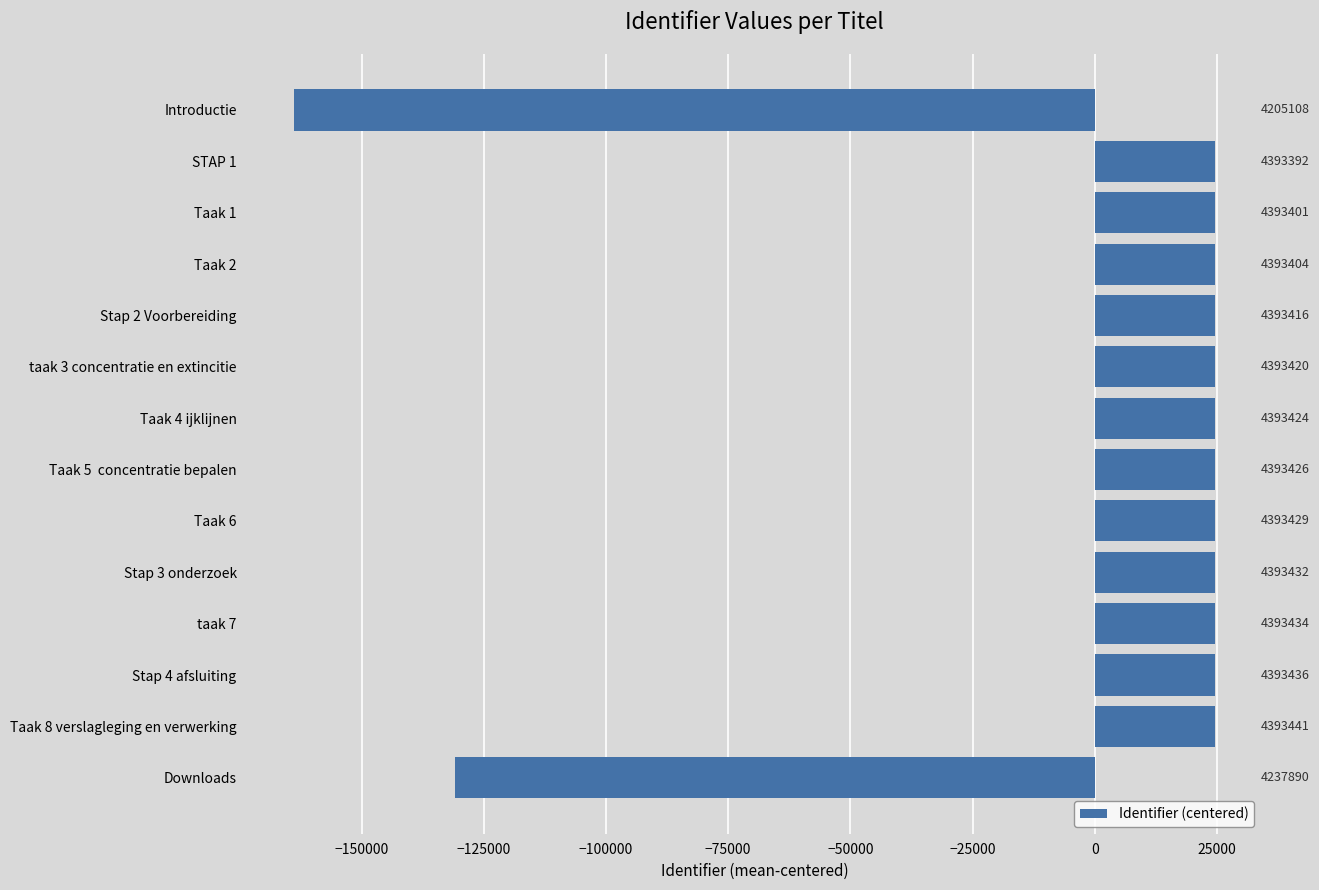

How many bars are there in total?

14